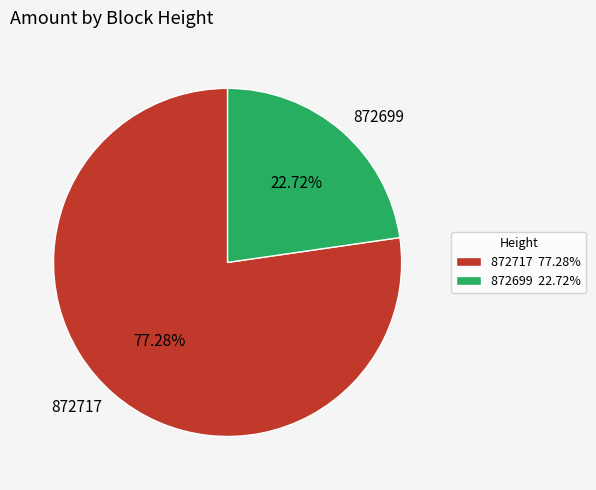

Count the number of slices in the pie.

2